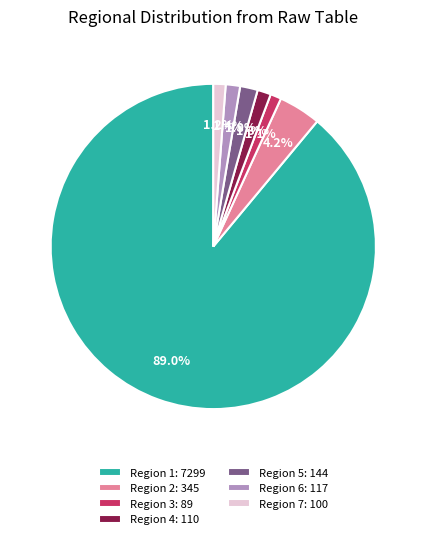

Which category has the biggest portion of the pie?

Region 1: 7299